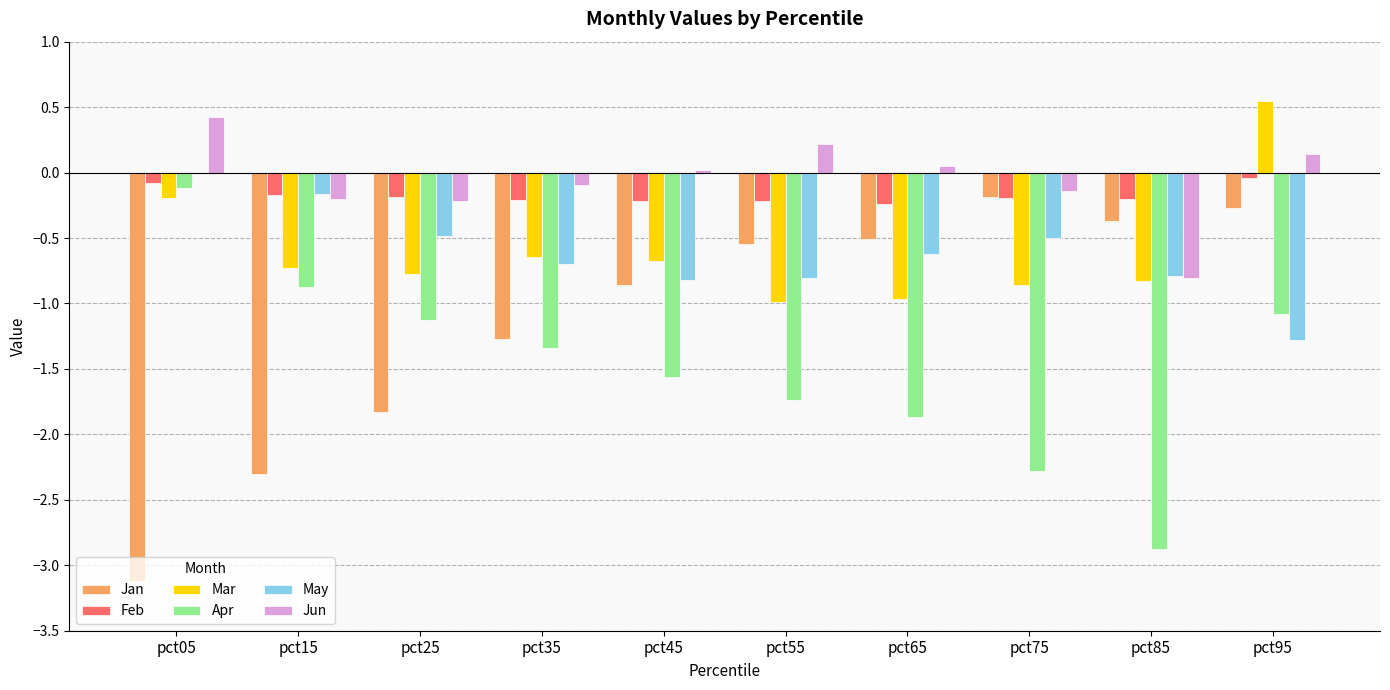

Is it true that Feb equals -0.4 at pct65?

False